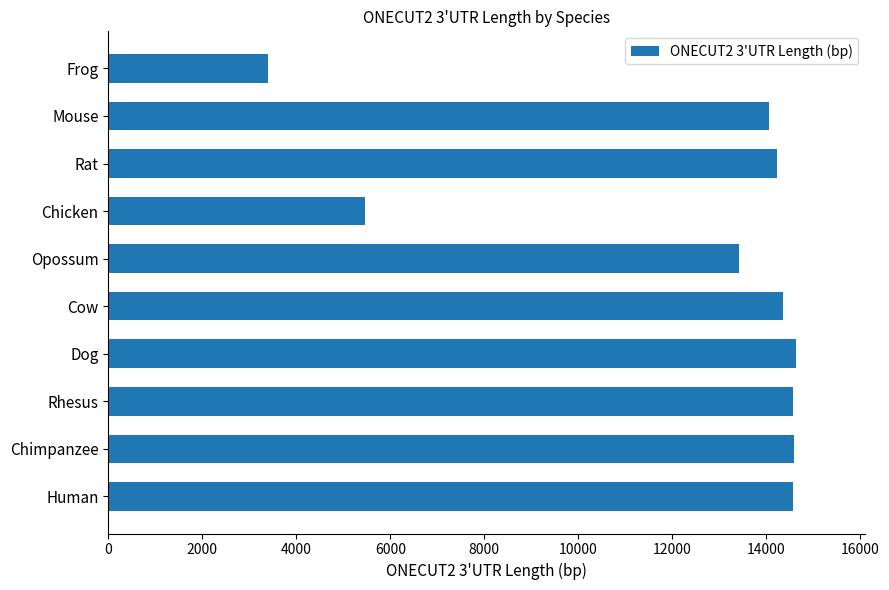

What is the ratio of the value at Chicken to the value at Opossum?

0.4